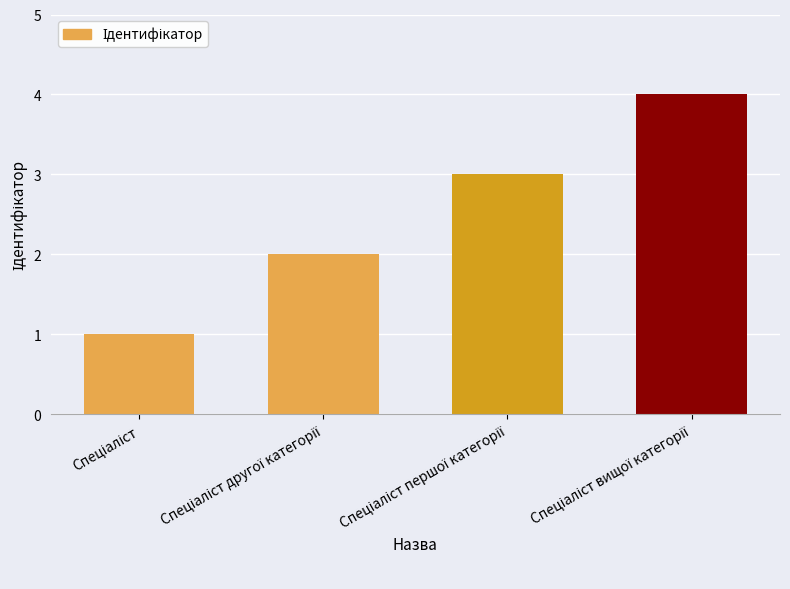

What is the maximum value shown in the chart?

4